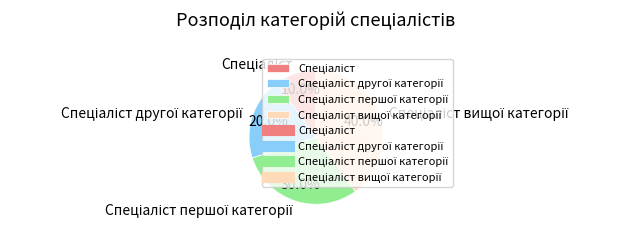

Does any single category account for the majority?

No